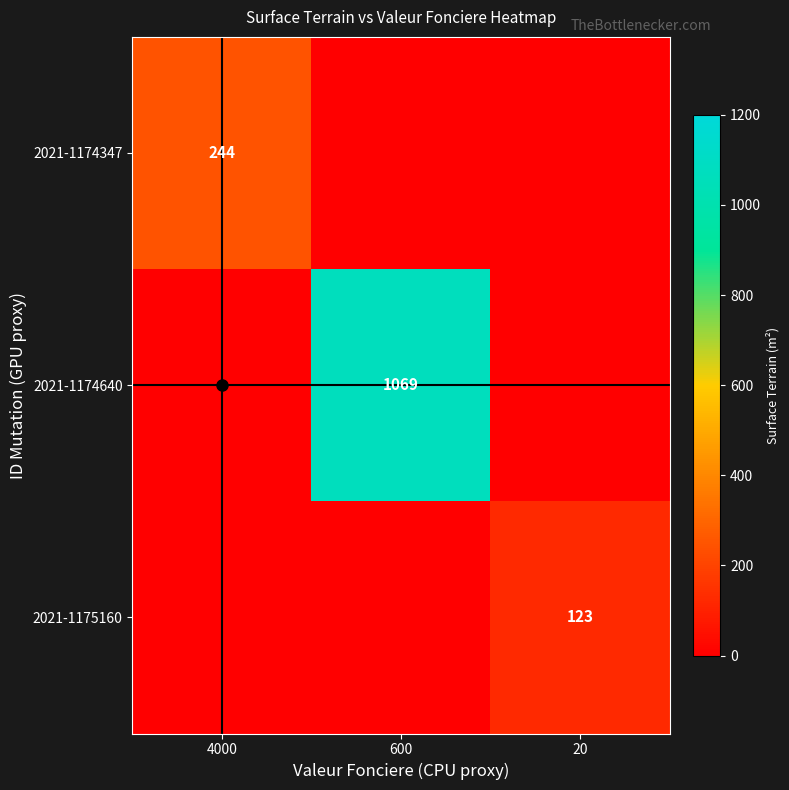

At which label does 2021-1175160 reach its minimum?

4000